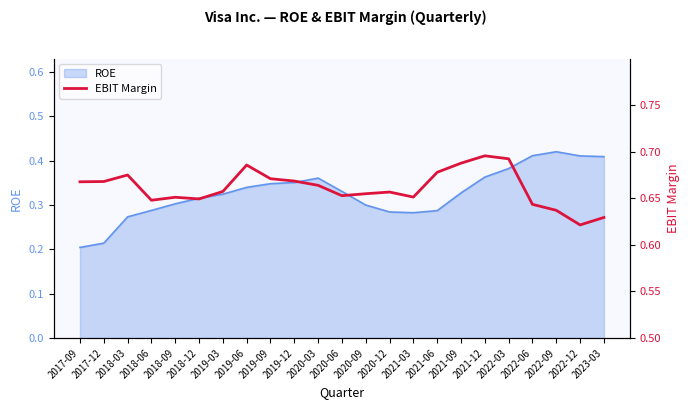

True or false: ROE has a value of 0.2 at 2019-06.

False